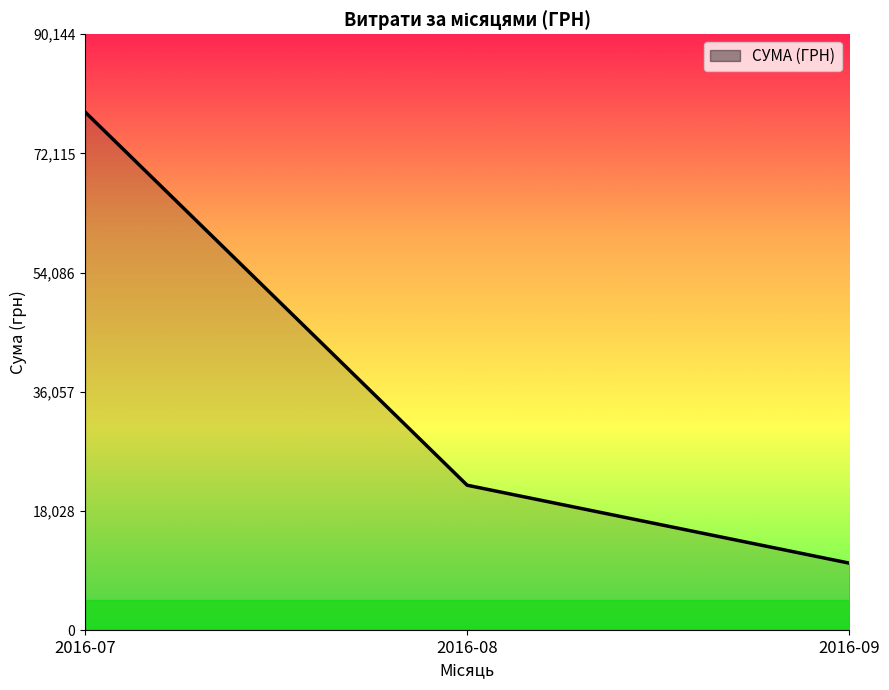

Between 2016-08 and 2016-07, which is larger?

2016-07